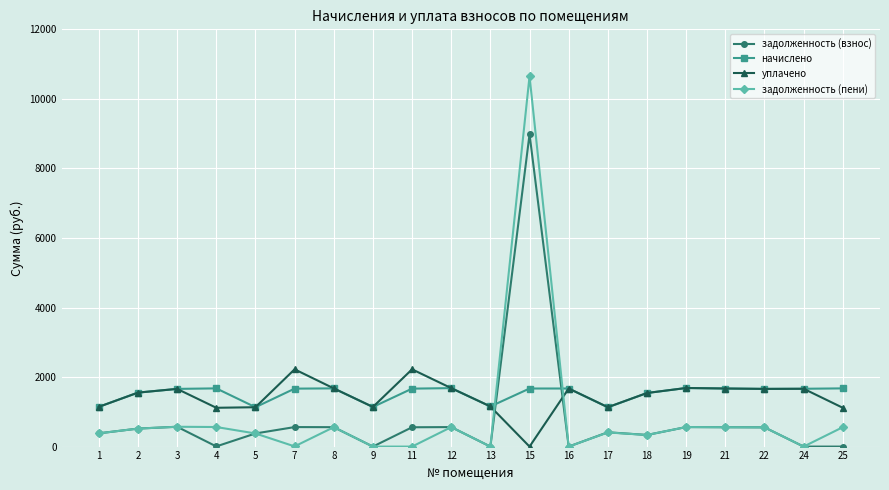

What is the maximum value shown in the chart?

10652.2